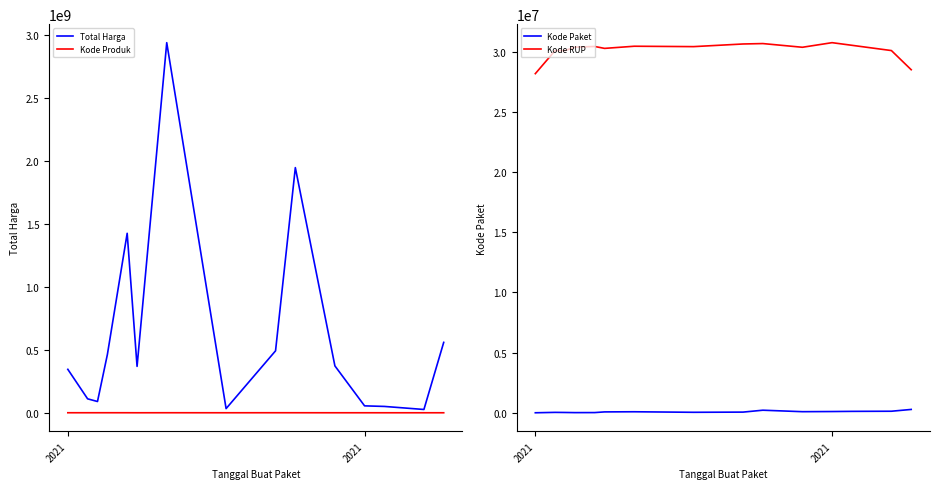

Reading right to left, what are all the values shown in this chart?

Total Harga: 559971000	27412000	51601000	56152800	373404000	1947326200	493000000	34292000	2939163240	369525000	1425867900	464002100	90672075	111869270	346053900
Kode Produk: 1302598	1297110	1286873	1350905	1318333	1481562	1519260	1305852	1518309	1294388	1481562	1519264	1498322	1477921	1479674
Kode Paket: 277693	128516	117783	103541	91101	213626	55826	40112	84587	72894	16823	13652	25445	33706	1139
Kode RUP: 28497118	30089034	30527421	30745112	30363247	30670893	30636058	30416731	30449124	30270270	30428912	30372232	30089034	30089034	28171087